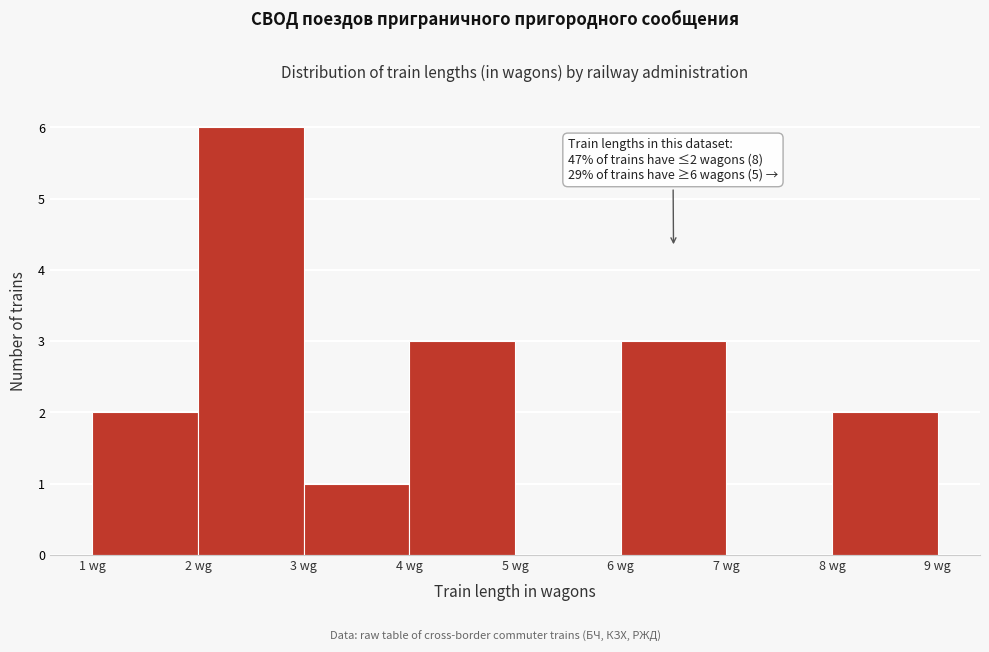

Which range on the x-axis has the tallest bar?

2 to 3